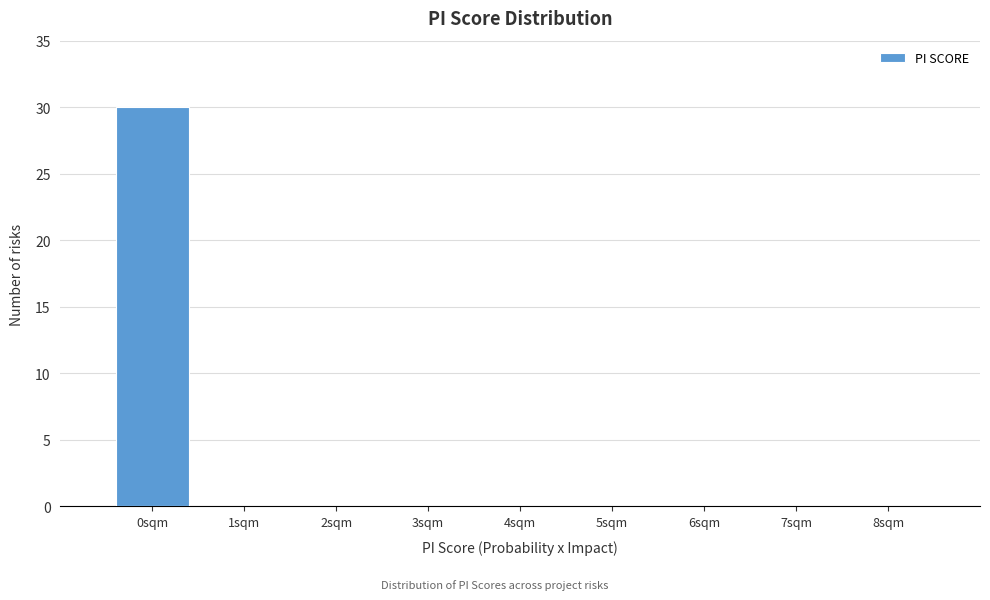

Reading right to left, list all the values displayed in this chart.

8sqm=0	7sqm=0	6sqm=0	5sqm=0	4sqm=0	3sqm=0	2sqm=0	1sqm=0	0sqm=30